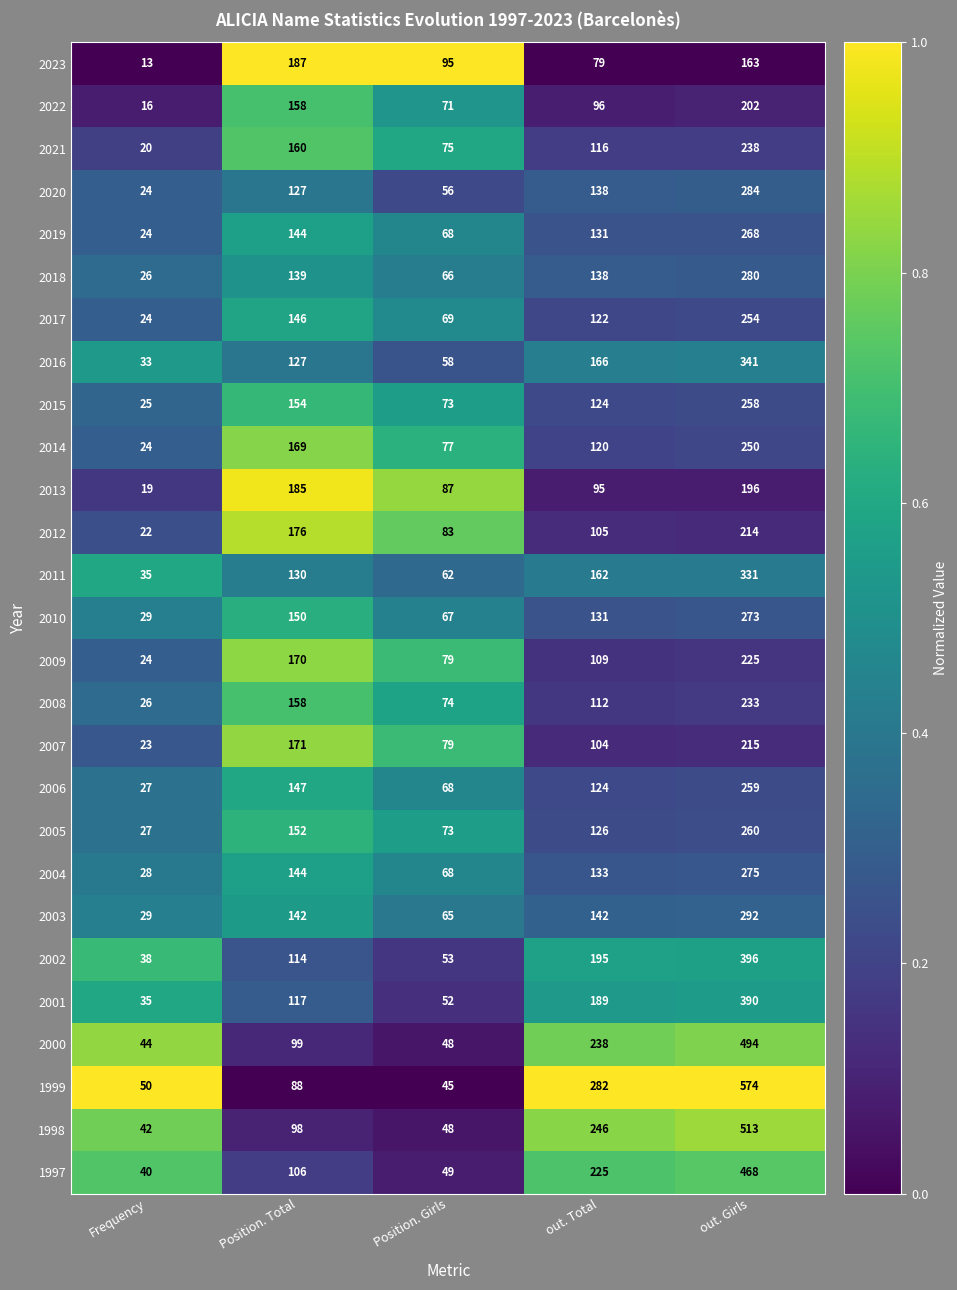

What is the difference between the 2011 values at Position. Girls and Frequency?

27